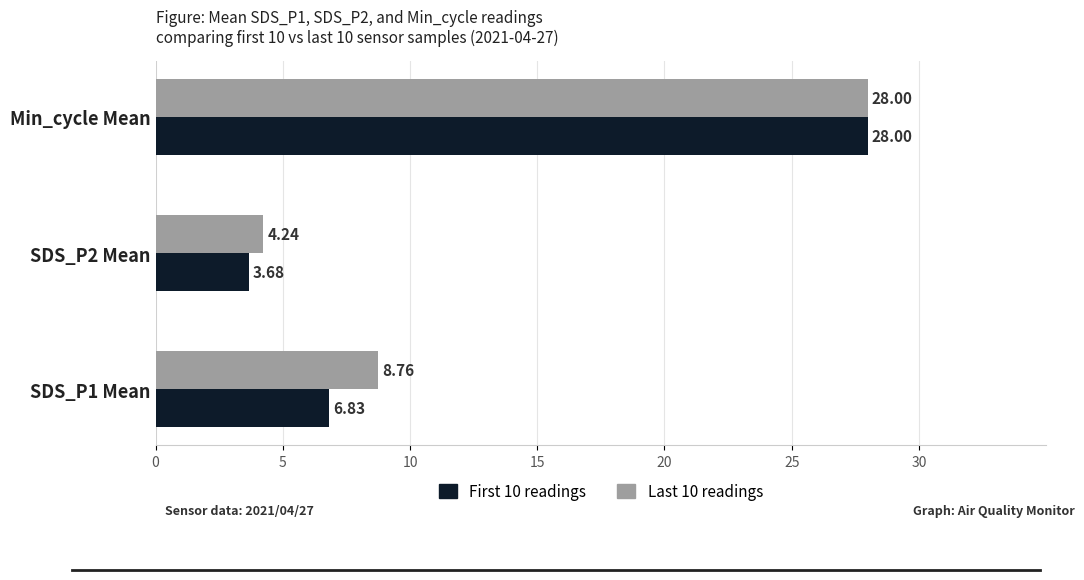

What is the average value of the Last 10 readings series?

13.7